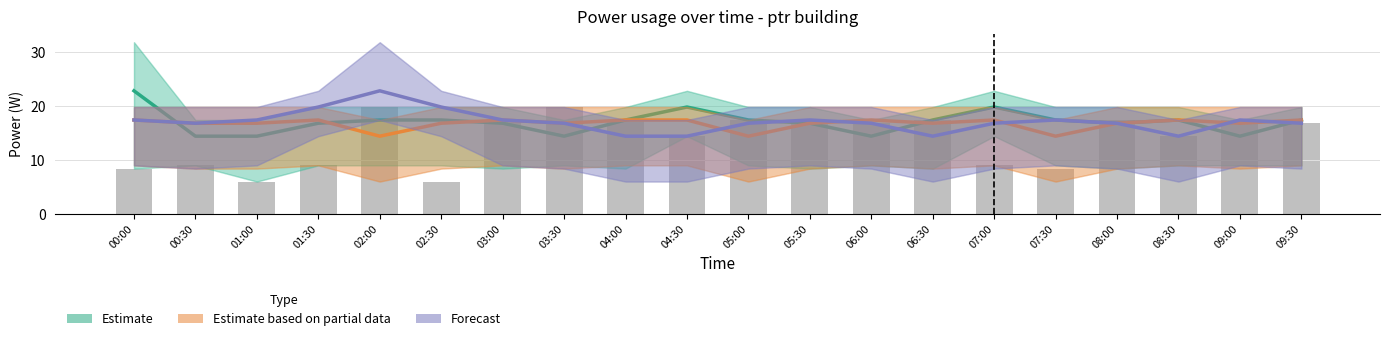

Which has a higher value, 02:00 or 01:30?

02:00